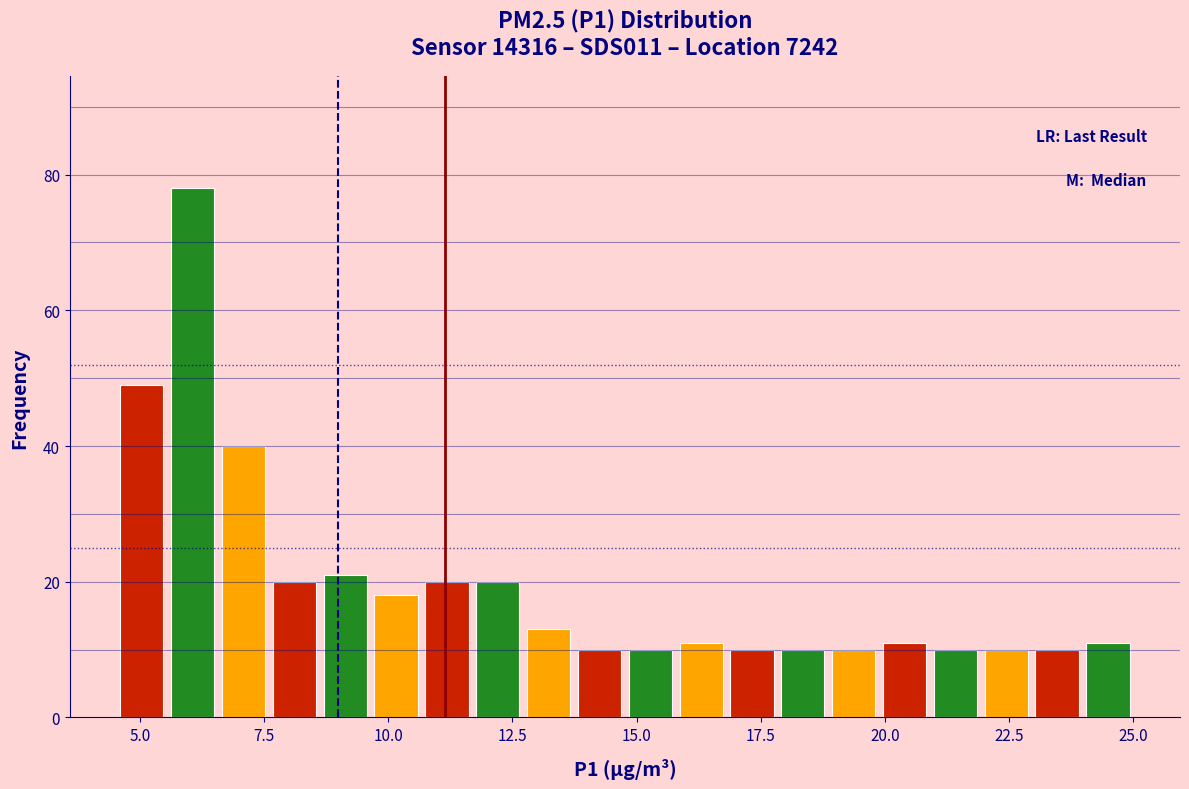

Around what value on the x-axis is the tallest bar? Give the approximate position of its centre, as read against the axis.

6.0